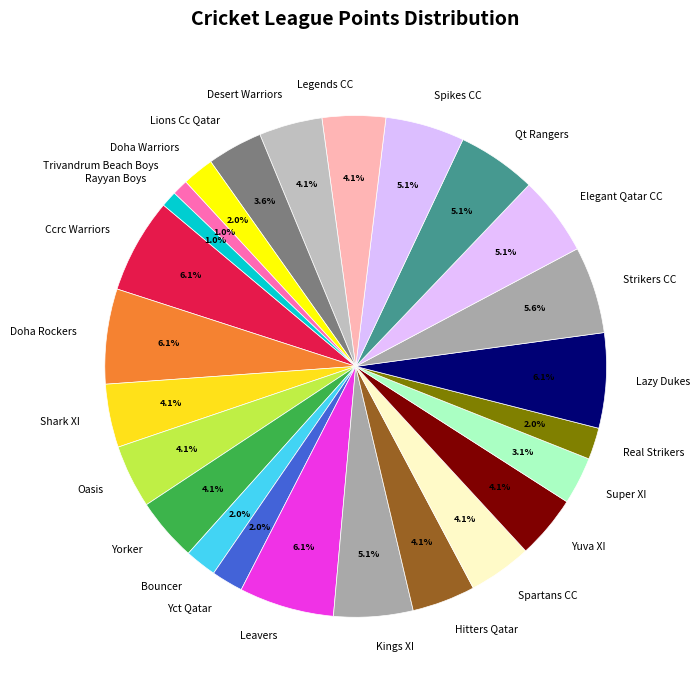

Combined, do Legends CC and Yct Qatar account for over 50%?

No